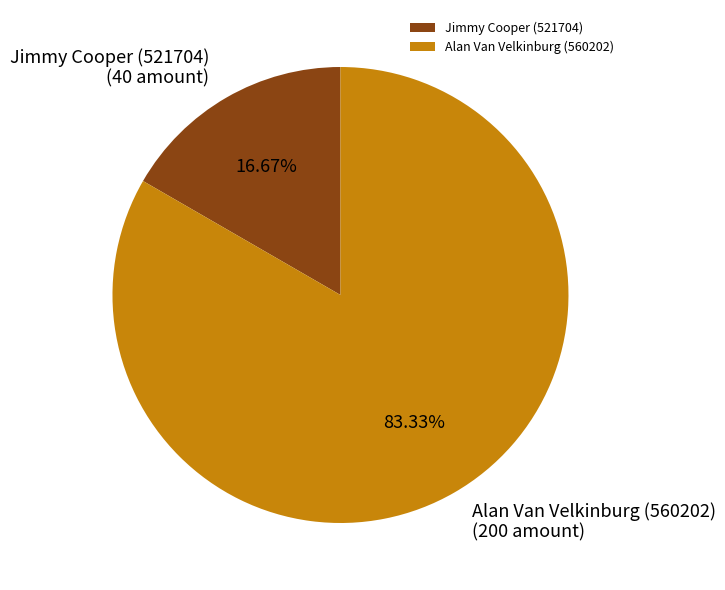

The Jimmy Cooper (521704) slice represents 28% of the pie. True or false?

False